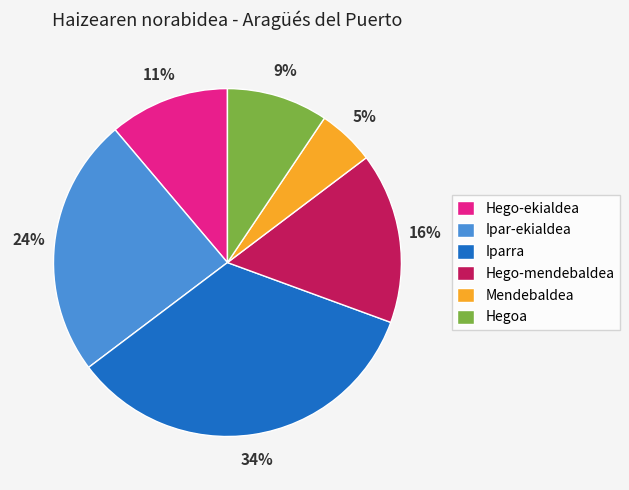

Is it true that Hego-ekialdea is 1% of the pie?

False